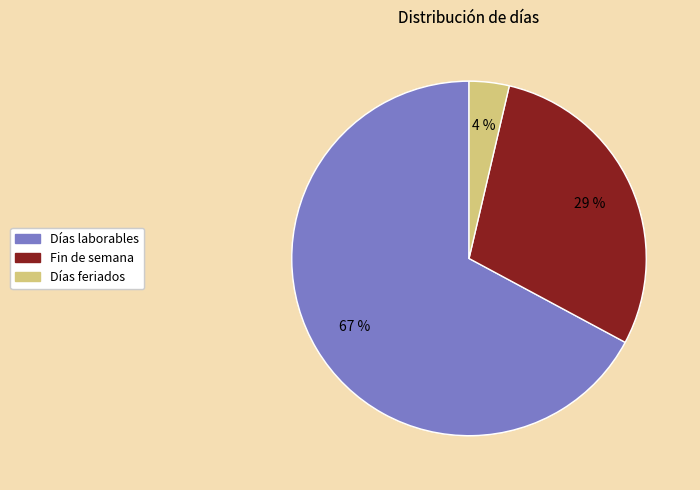

The Fin de semana slice represents 43% of the pie. True or false?

False